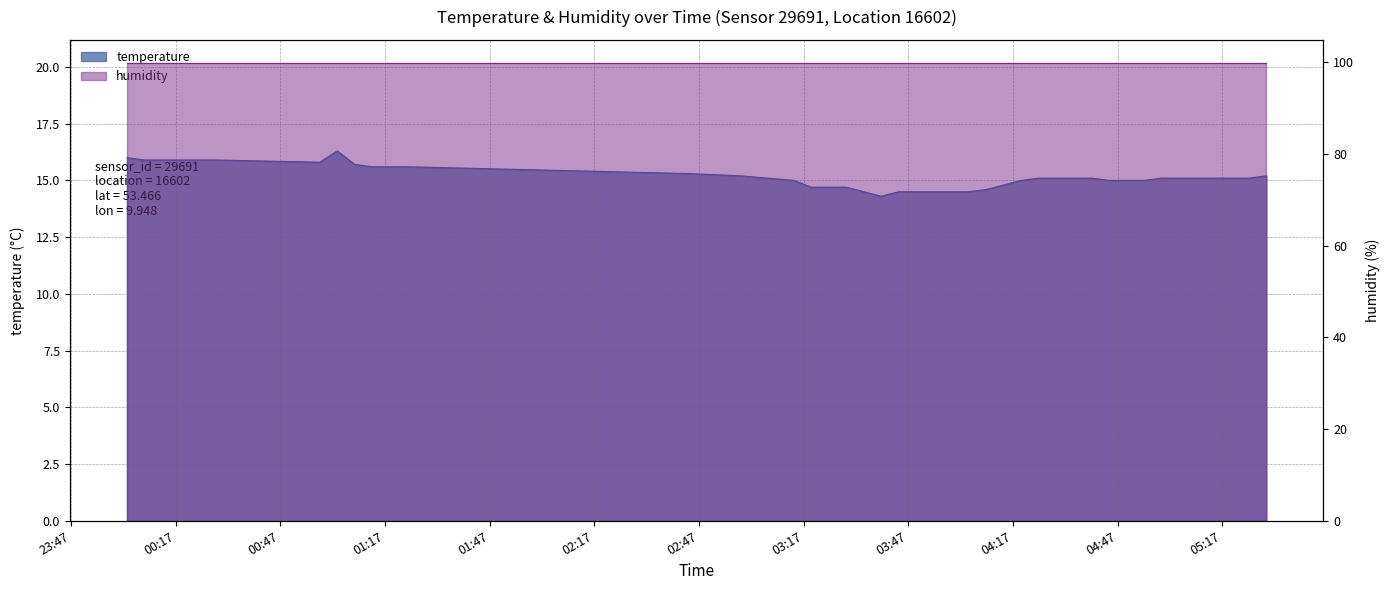

What is the label of the 22nd point from the right?

2022-07-23T03:44:13